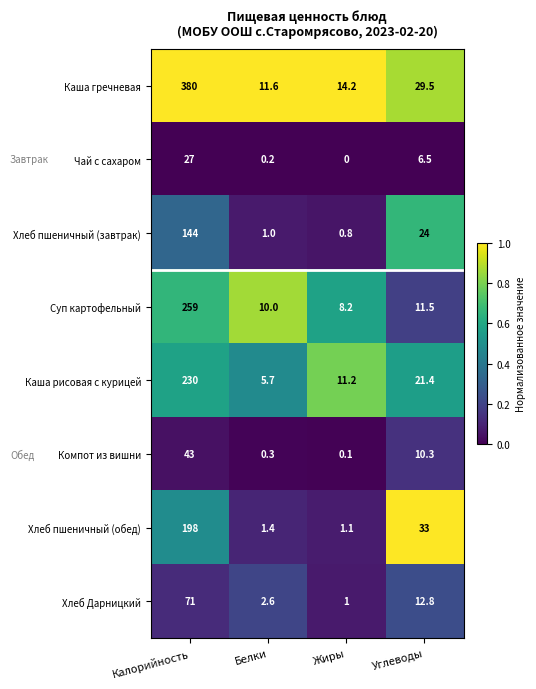

Which series has the largest total across all categories?

Каша гречневая